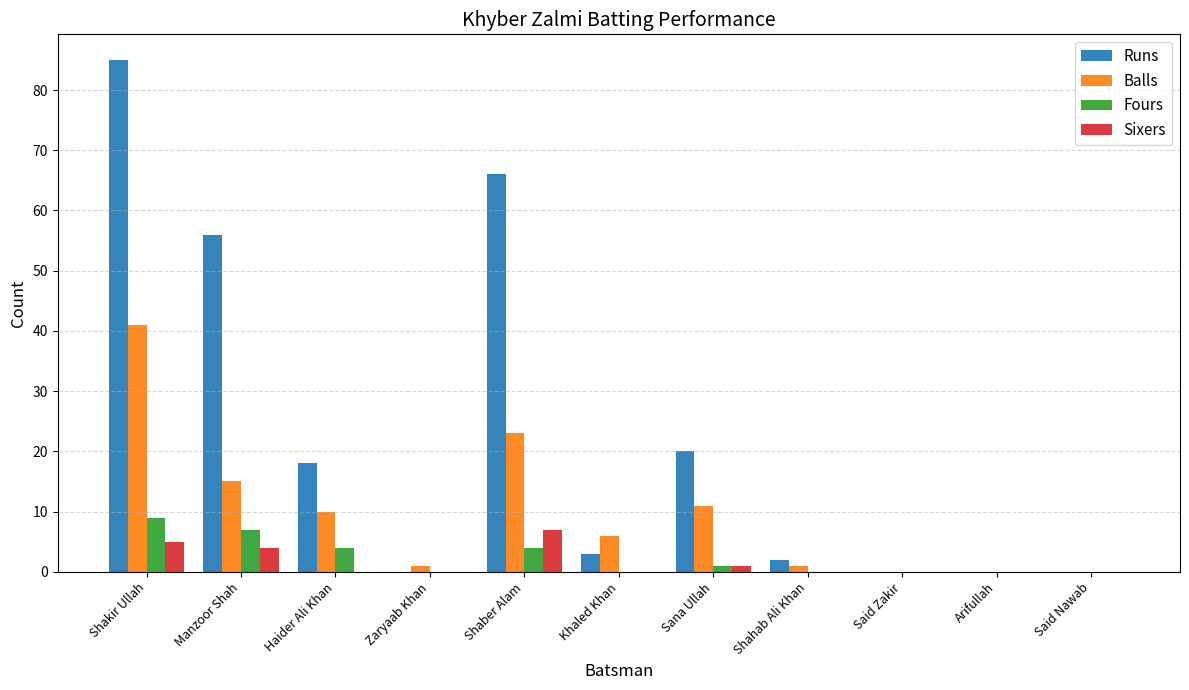

True or false: Balls has a value of 0 at Said Zakir.

True